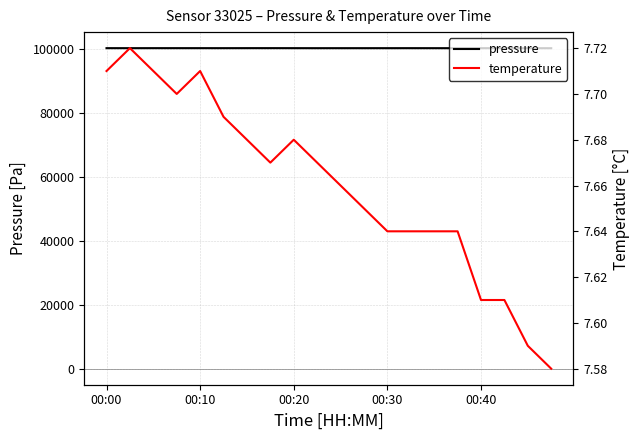

What is the average value of the pressure series?

100310.8